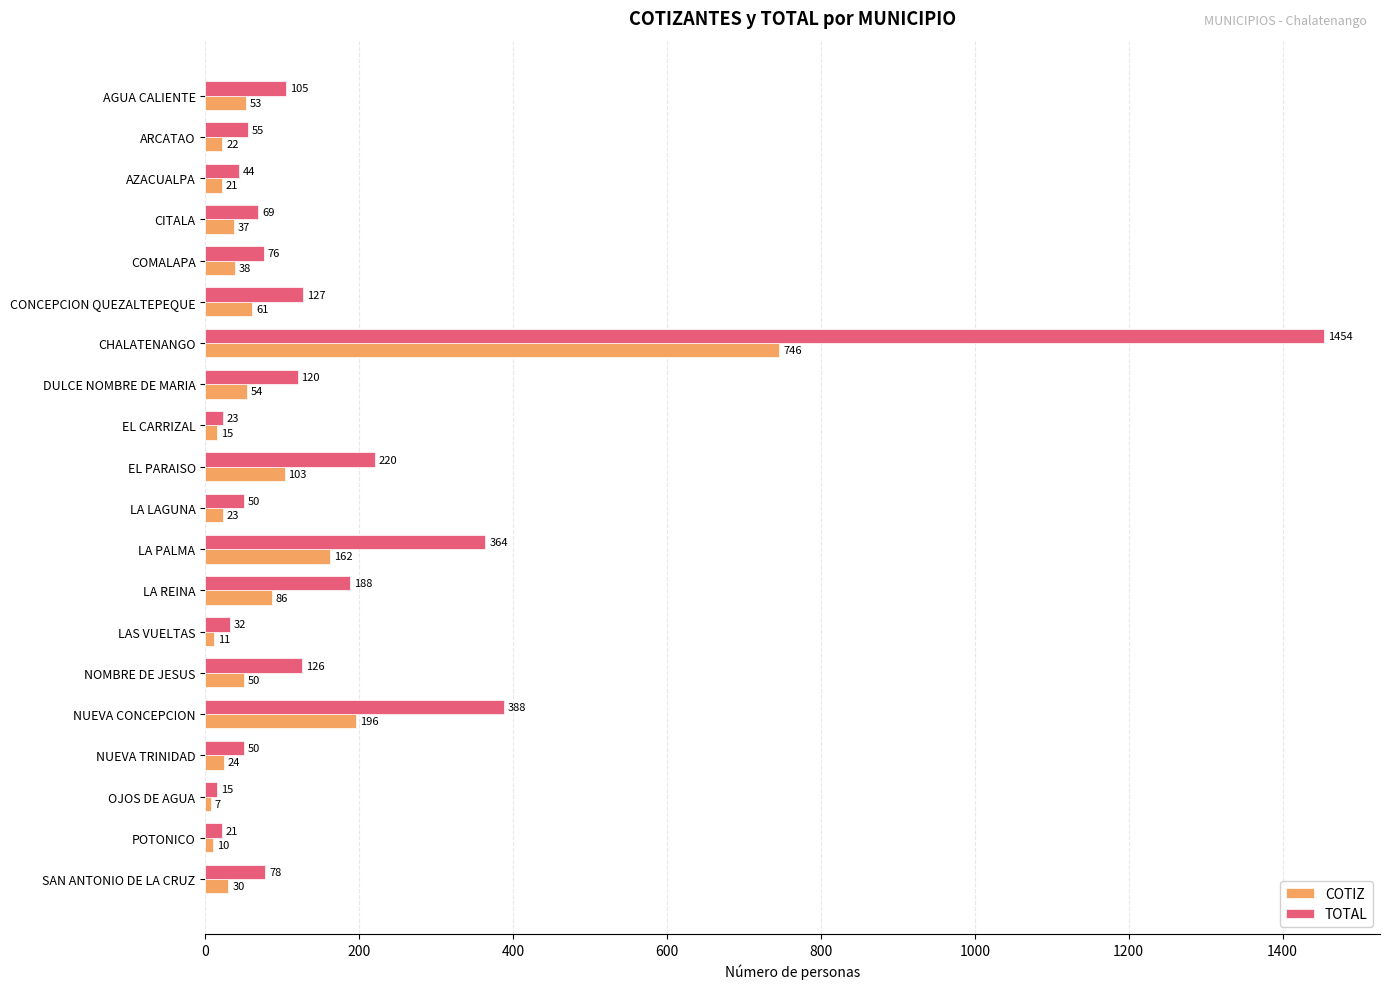

True or false: COTIZ has a value of 7 at OJOS DE AGUA.

True